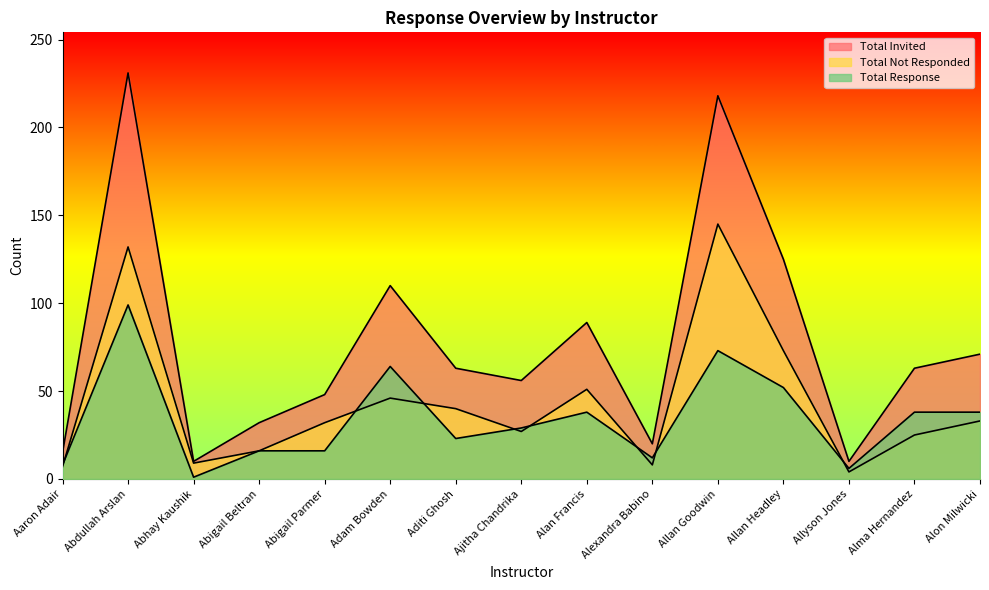

What is the value of the Total Not Responded point at the 5th from the left?

32